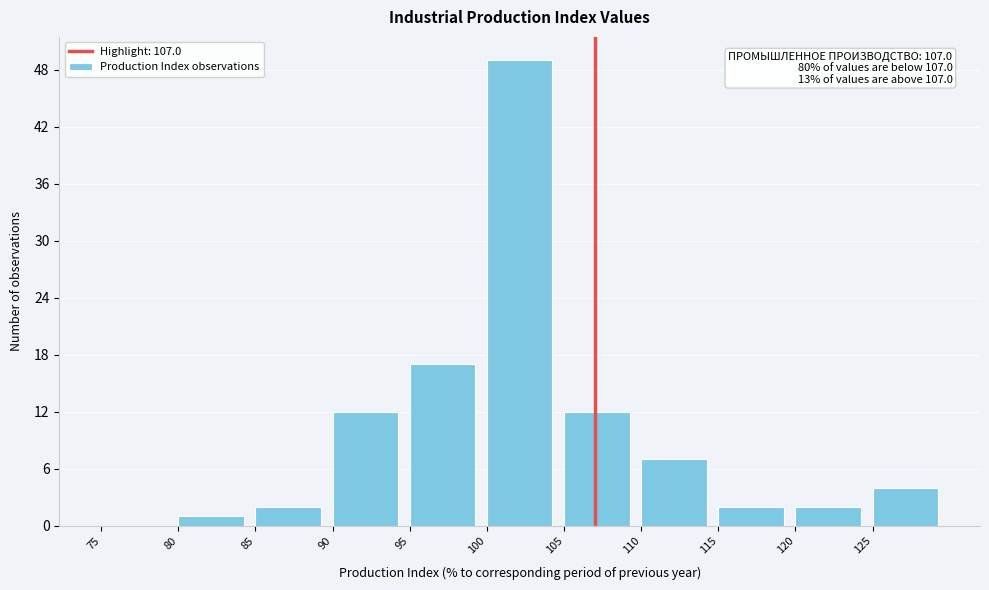

Which range on the x-axis has the tallest bar?

100 to 105